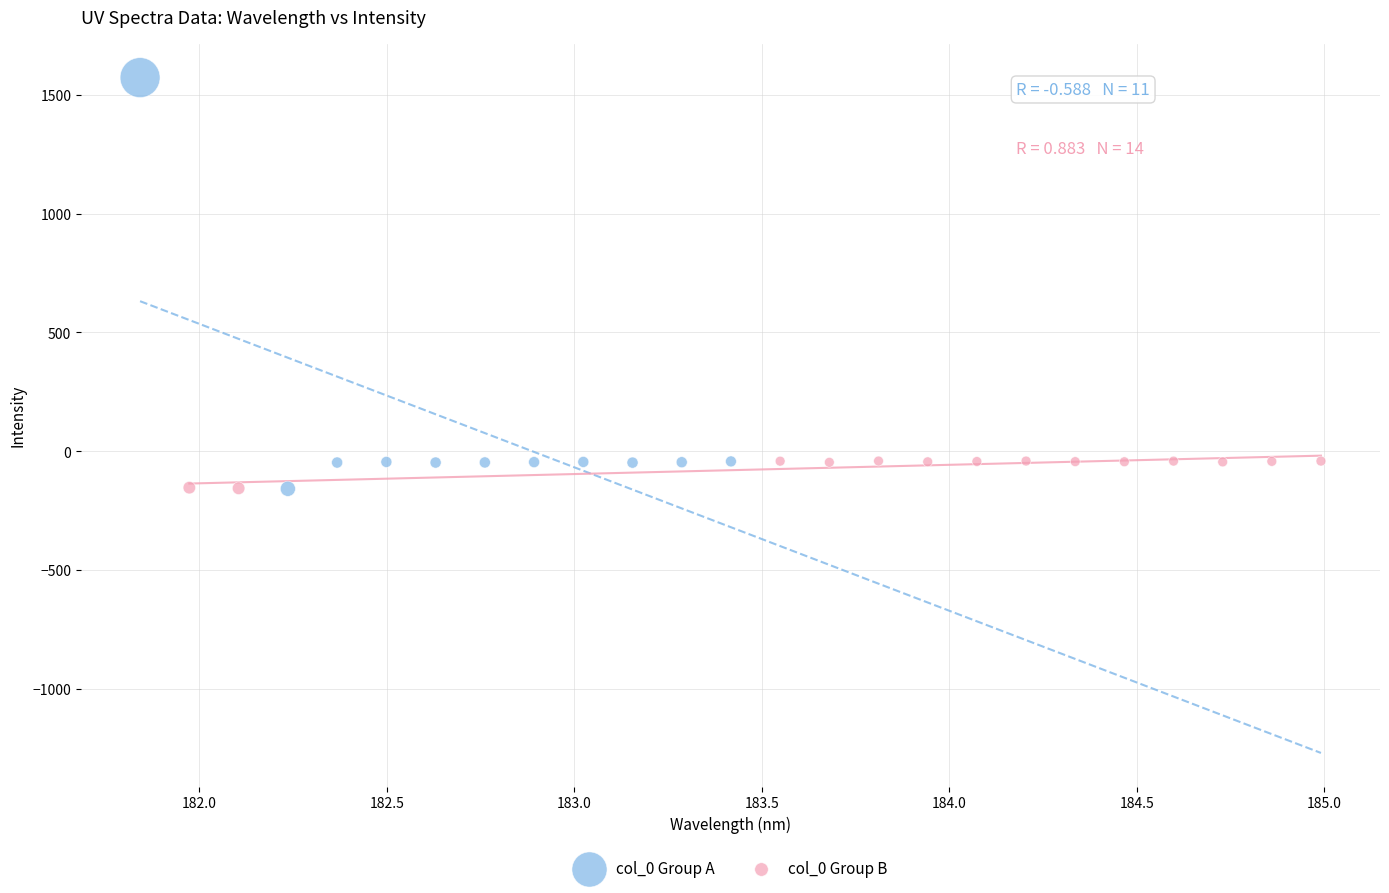

Which series reaches the maximum Y coordinate?

col_0 Group A